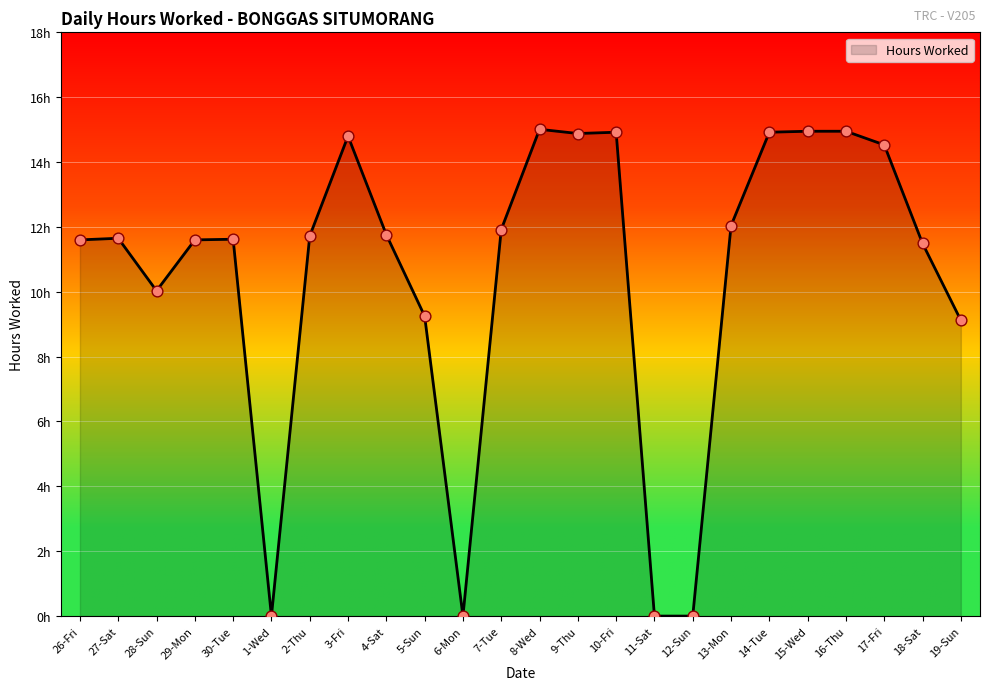

What is the change in value from 8-Wed to 11-Sat?

-15.0